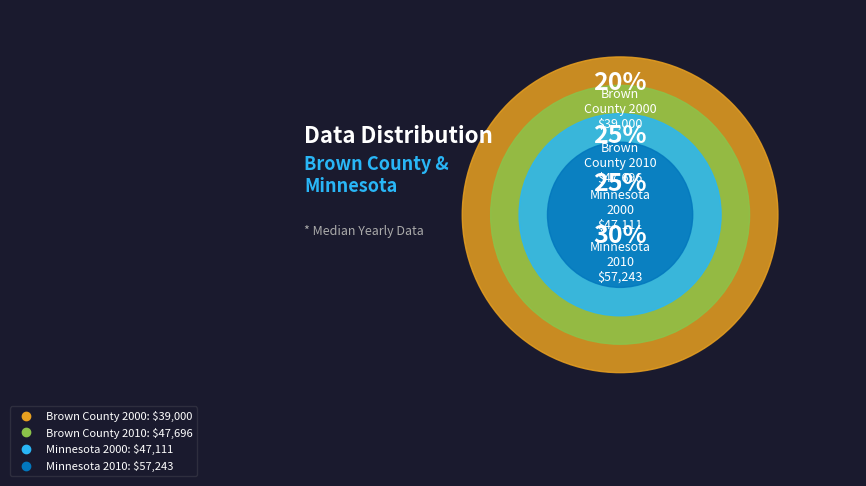

How many segments does this pie chart have?

4